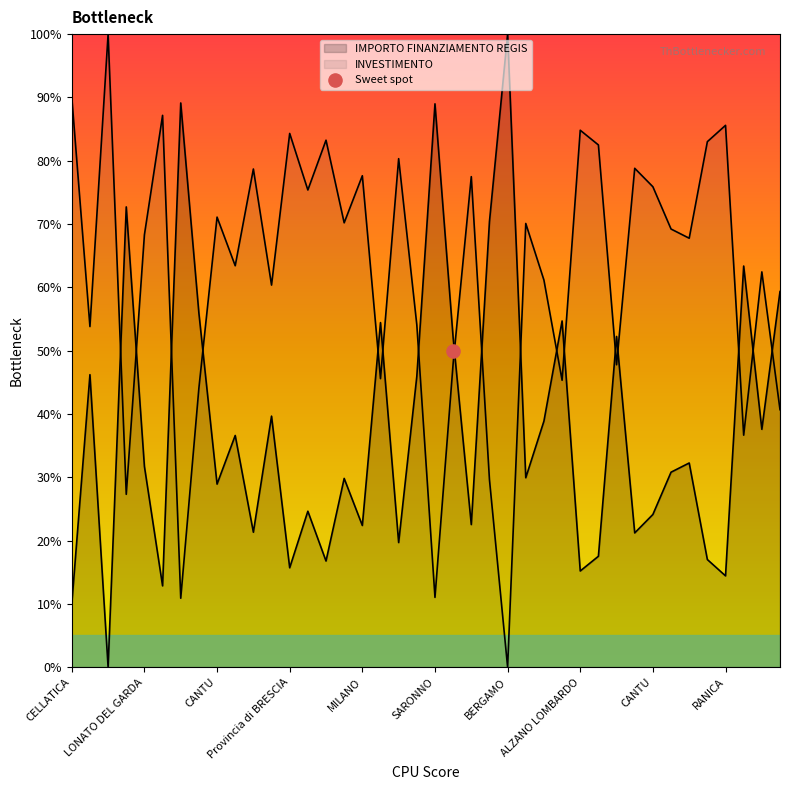

Which has a higher value, ALZANO LOMBARDO or LOVERE?

LOVERE